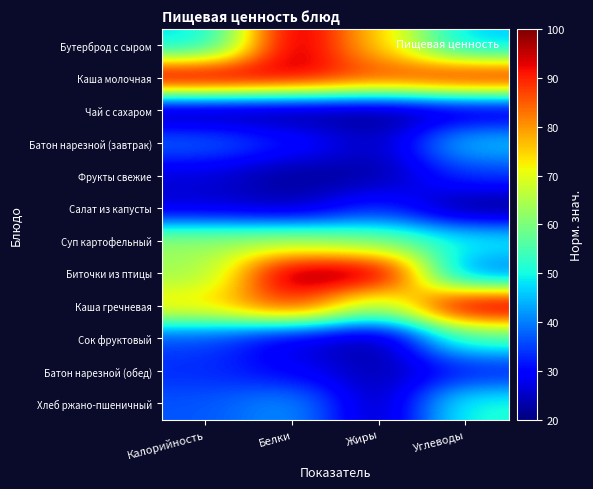

List the series in order of their peak value, highest first.

Каша молочная, Каша гречневая, Биточки из птицы, Бутерброд с сыром, Суп картофельный, Сок фруктовый, Хлеб ржано-пшеничный, Батон нарезной (завтрак), Фрукты свежие, Салат из капусты, Батон нарезной (обед), Чай с сахаром